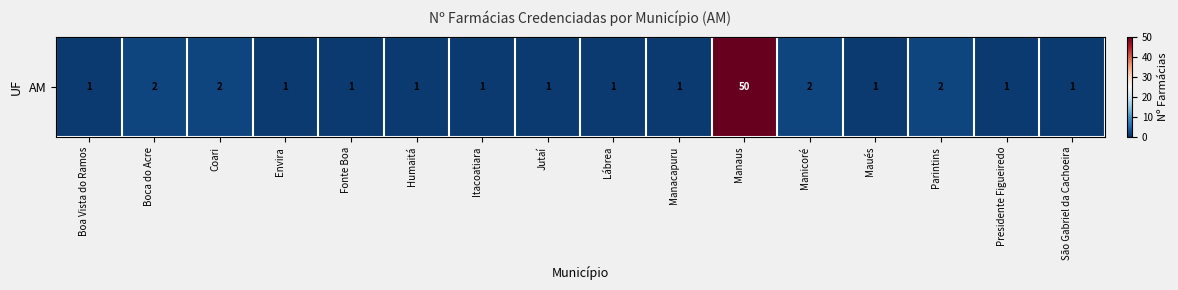

True or false: the data shows 2 at Boca do Acre.

True